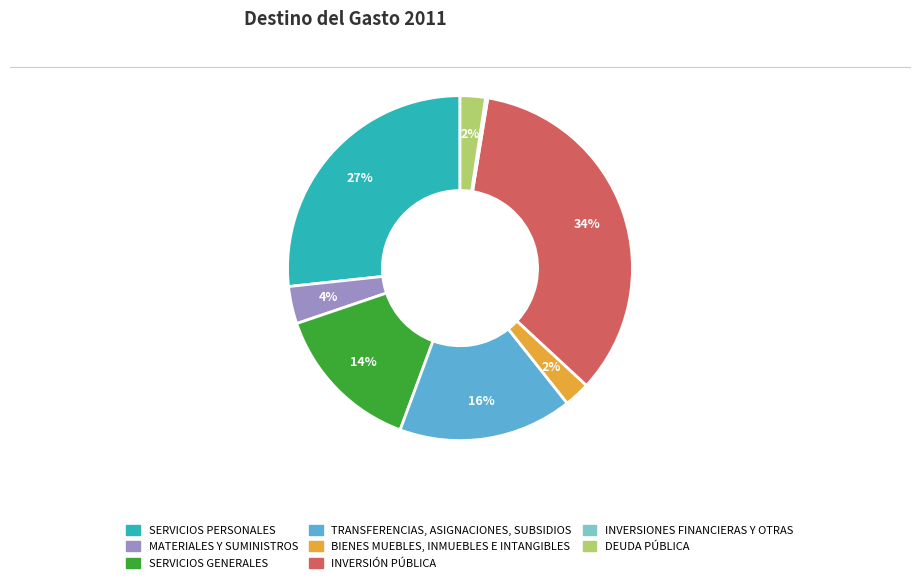

To the nearest percent, what portion does DEUDA PÚBLICA represent?

2%